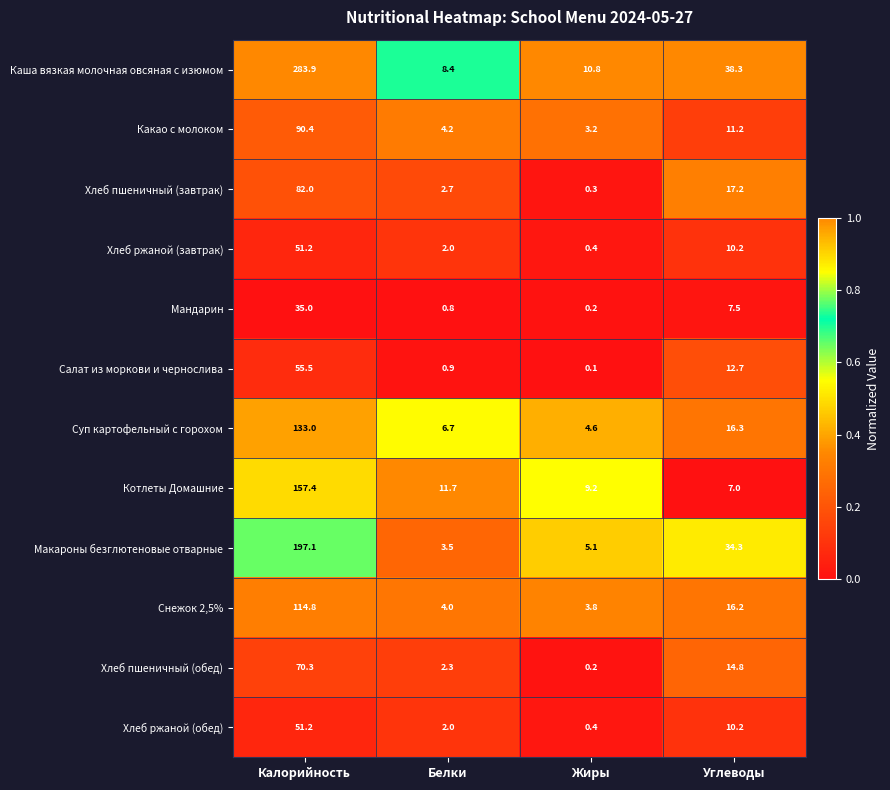

Which series has the largest total across all categories?

Каша вязкая молочная овсяная с изюмом